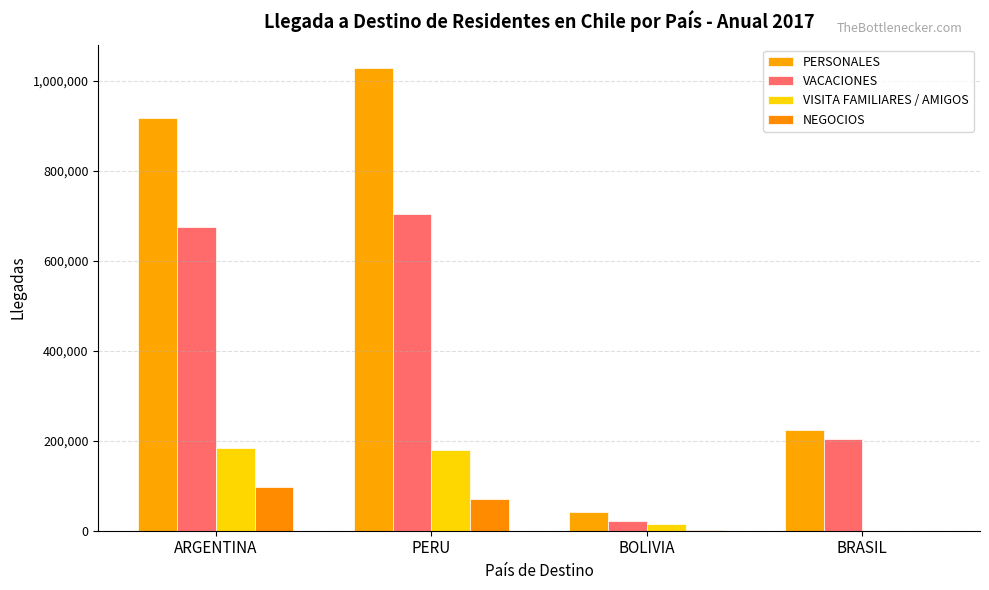

Which has a higher value, BRASIL or PERU?

PERU